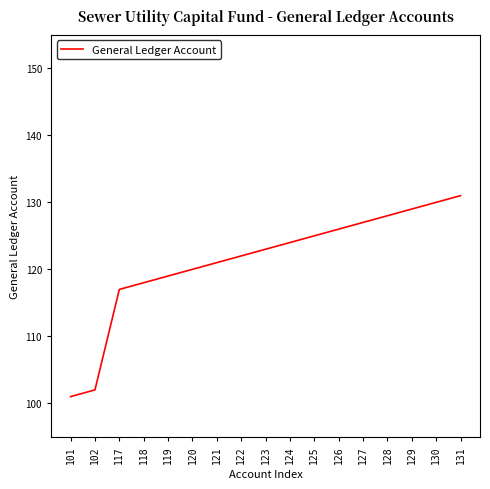

What is the difference between the maximum and minimum values?

30